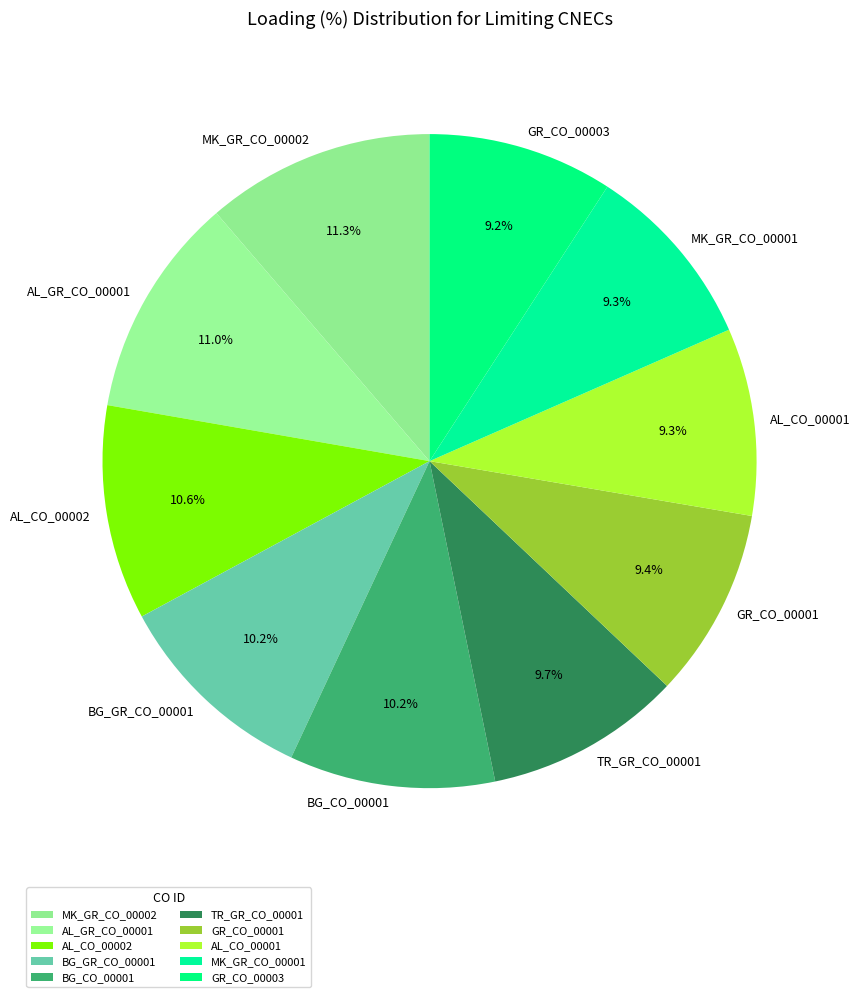

To the nearest percent, what is the average slice percentage?

10%